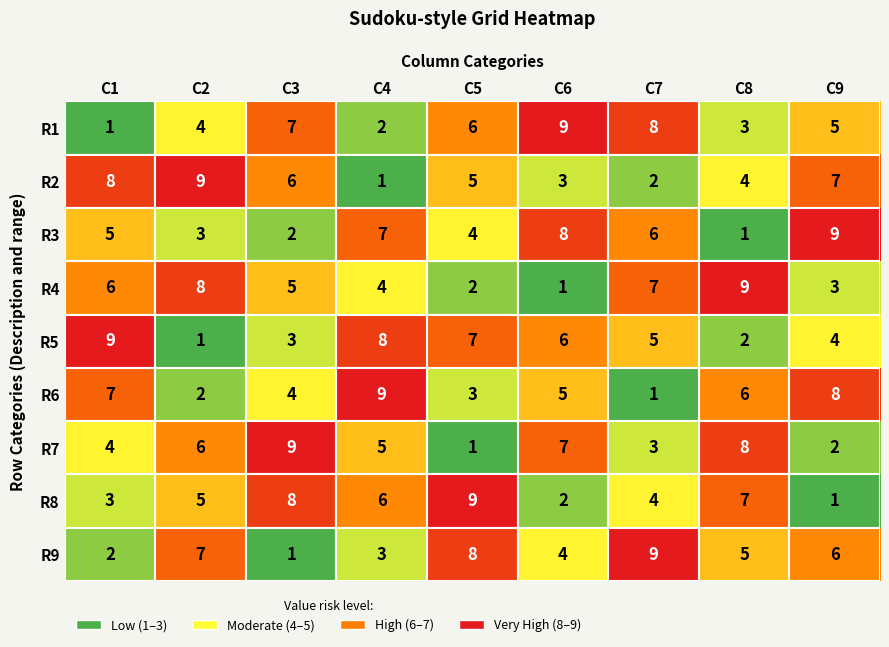

What is the difference between the highest and lowest values at C9?

8